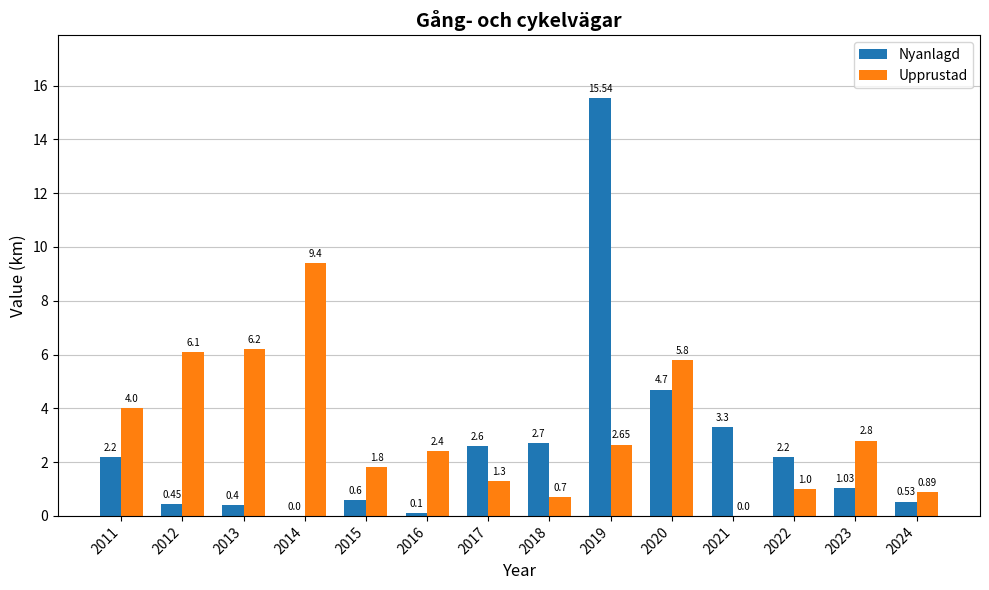

At which category is the sum across all series the highest?

2019